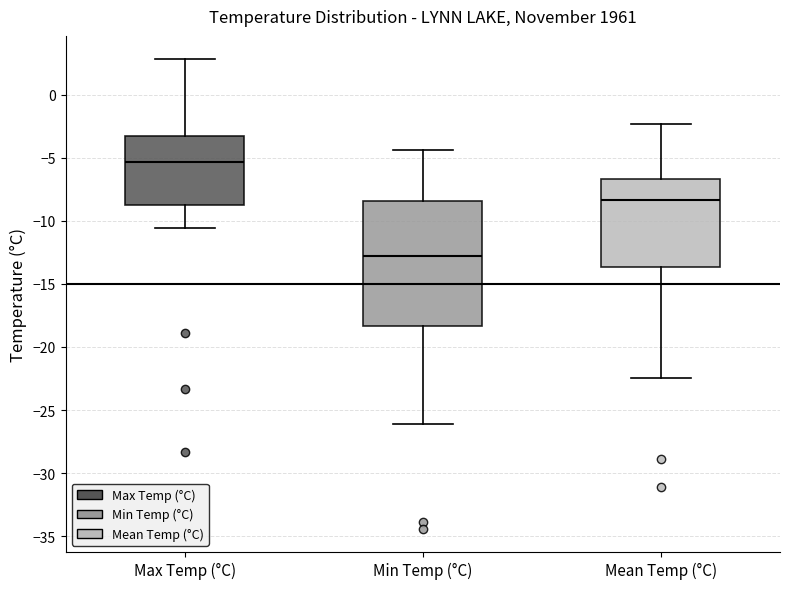

Which box's median line is the lowest?

Min Temp (°C)